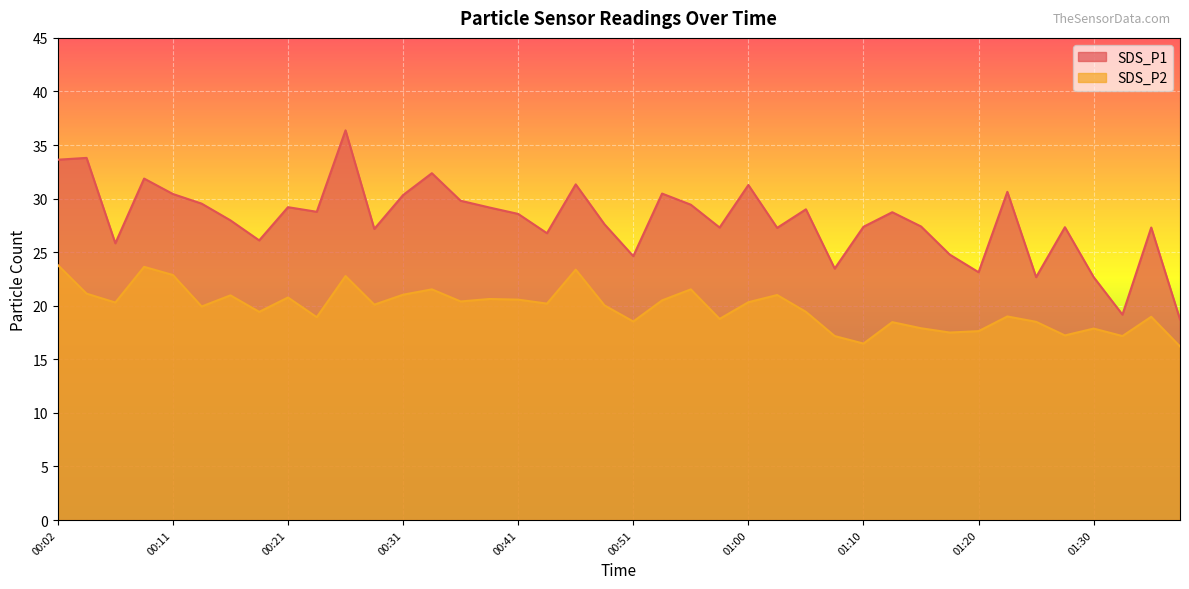

Which has a higher value, 00:43 or 01:17?

00:43